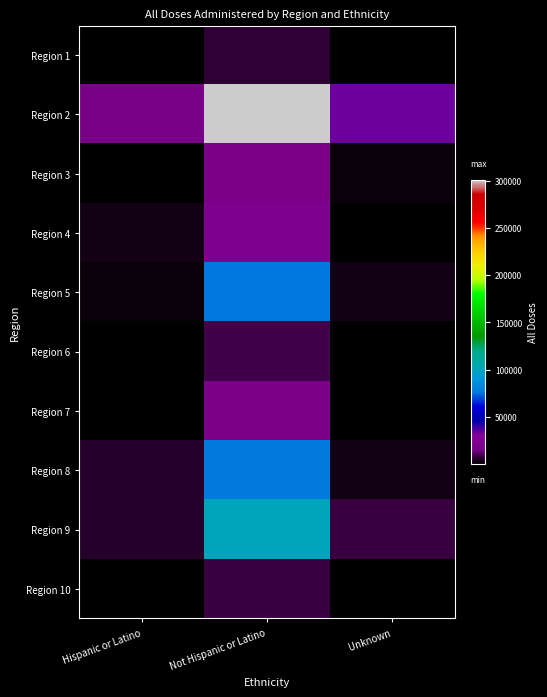

At how many categories does at least one series exceed 156586?

1